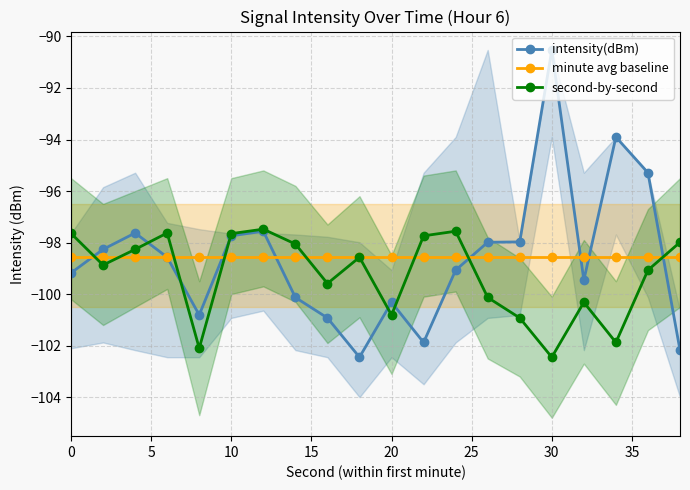

True or false: minute avg baseline and intensity(dBm) intersect in this chart.

True